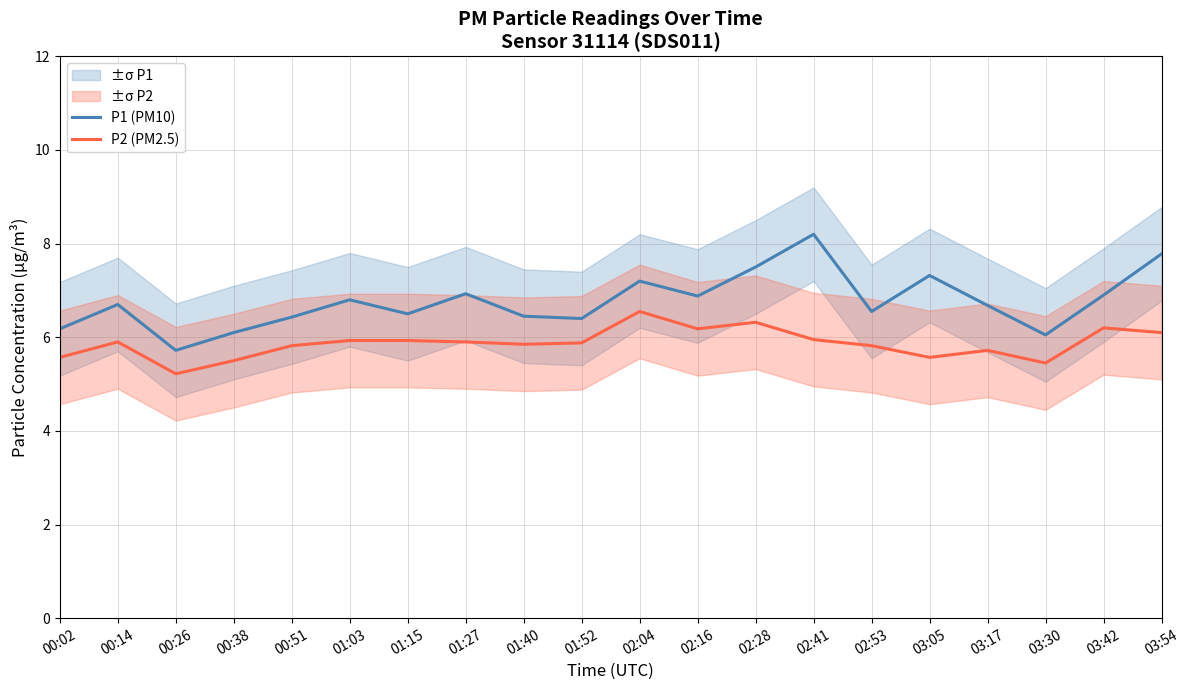

At 03:17, list the series in order from largest to smallest.

P1 (PM10), P2 (PM2.5)